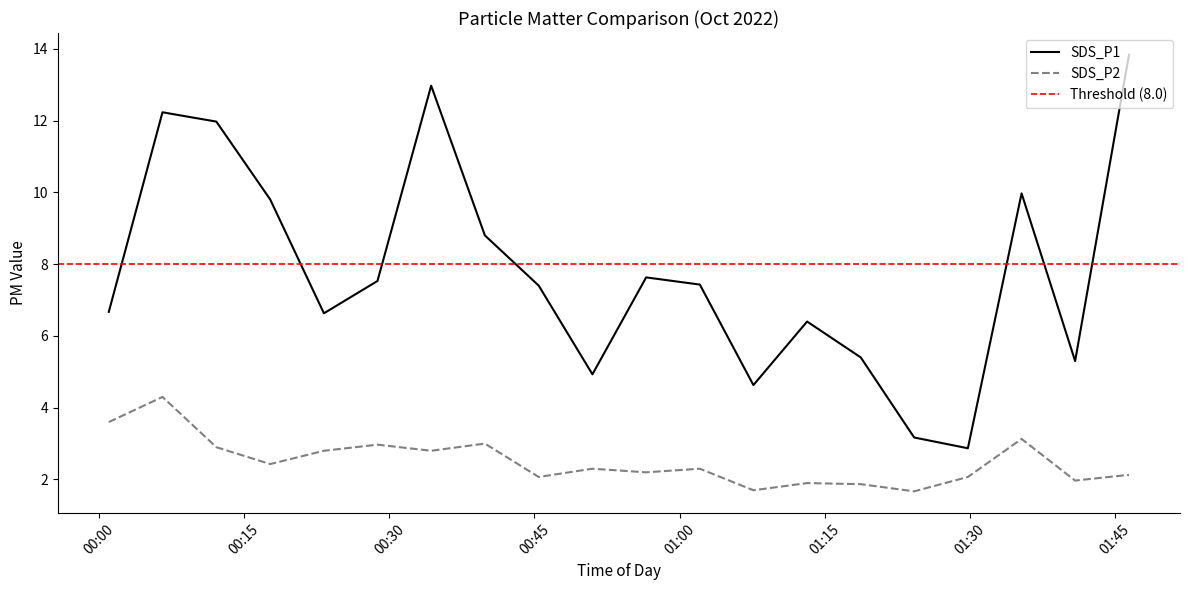

Reading left to right, extract all data points from this chart.

SDS_P1: 2022/10/02 00:01:01=6.7	2022/10/02 00:06:34=12.2	2022/10/02 00:12:08=12.0	2022/10/02 00:17:42=9.8	2022/10/02 00:23:15=6.6	2022/10/02 00:28:47=7.5	2022/10/02 00:34:20=13.0	2022/10/02 00:39:53=8.8	2022/10/02 00:45:27=7.4	2022/10/02 00:51:00=4.9	2022/10/02 00:56:33=7.6	2022/10/02 01:02:06=7.4	2022/10/02 01:07:38=4.6	2022/10/02 01:13:11=6.4	2022/10/02 01:18:44=5.4	2022/10/02 01:24:15=3.2	2022/10/02 01:29:48=2.9	2022/10/02 01:35:21=10.0	2022/10/02 01:40:53=5.3	2022/10/02 01:46:27=13.8
SDS_P2: 2022/10/02 00:01:01=3.6	2022/10/02 00:06:34=4.3	2022/10/02 00:12:08=2.9	2022/10/02 00:17:42=2.4	2022/10/02 00:23:15=2.8	2022/10/02 00:28:47=3.0	2022/10/02 00:34:20=2.8	2022/10/02 00:39:53=3.0	2022/10/02 00:45:27=2.1	2022/10/02 00:51:00=2.3	2022/10/02 00:56:33=2.2	2022/10/02 01:02:06=2.3	2022/10/02 01:07:38=1.7	2022/10/02 01:13:11=1.9	2022/10/02 01:18:44=1.9	2022/10/02 01:24:15=1.7	2022/10/02 01:29:48=2.1	2022/10/02 01:35:21=3.1	2022/10/02 01:40:53=2.0	2022/10/02 01:46:27=2.1